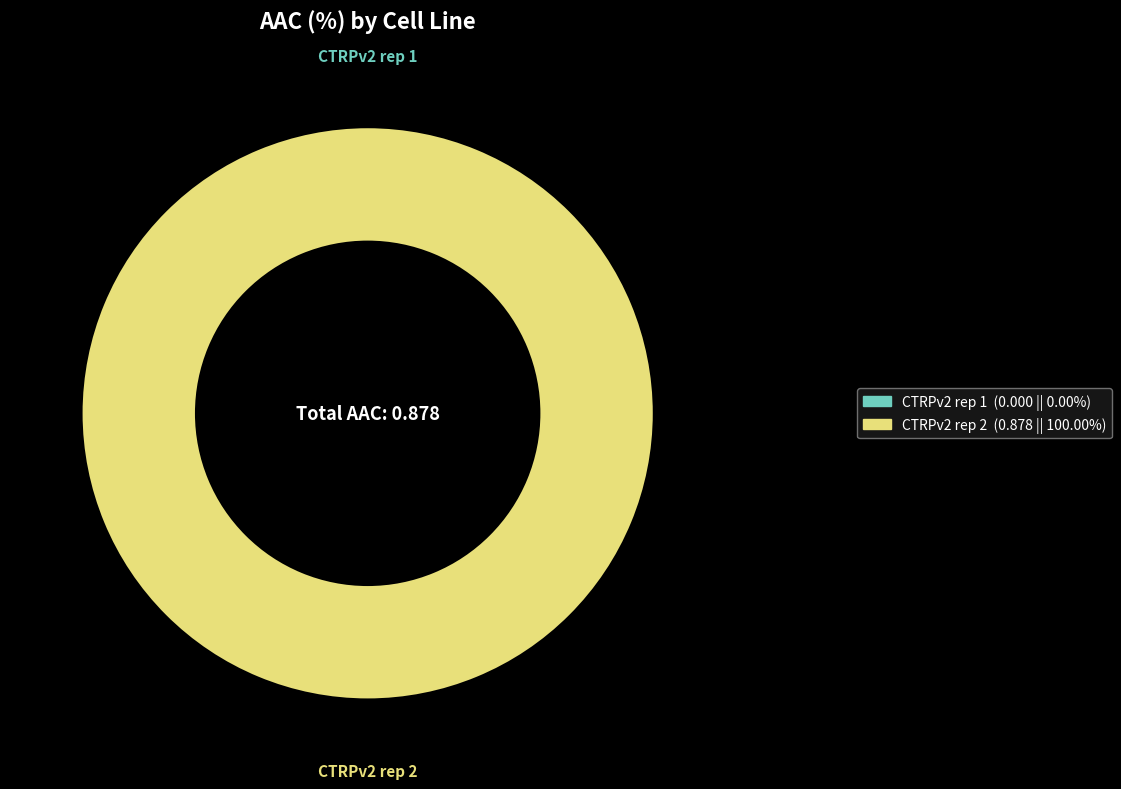

Count the number of slices in the pie.

2